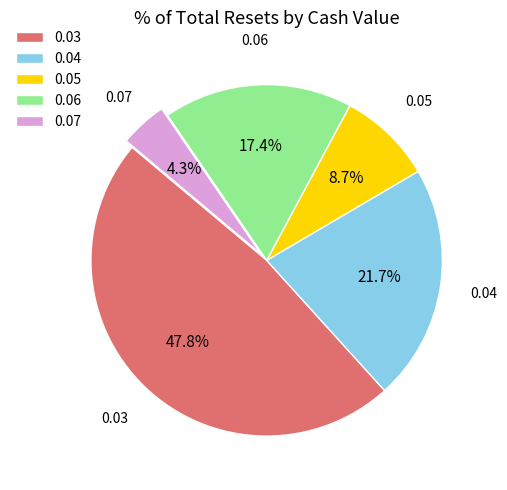

Is there a majority slice in this chart?

No